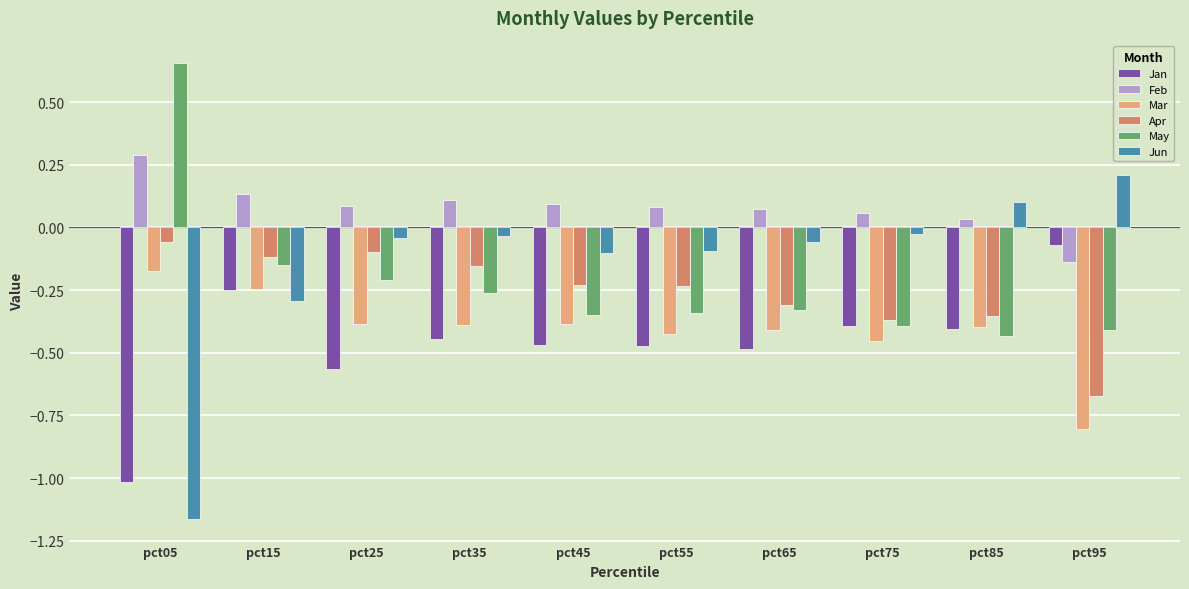

What is the sum of the Mar values at pct25 and pct65?

-0.8